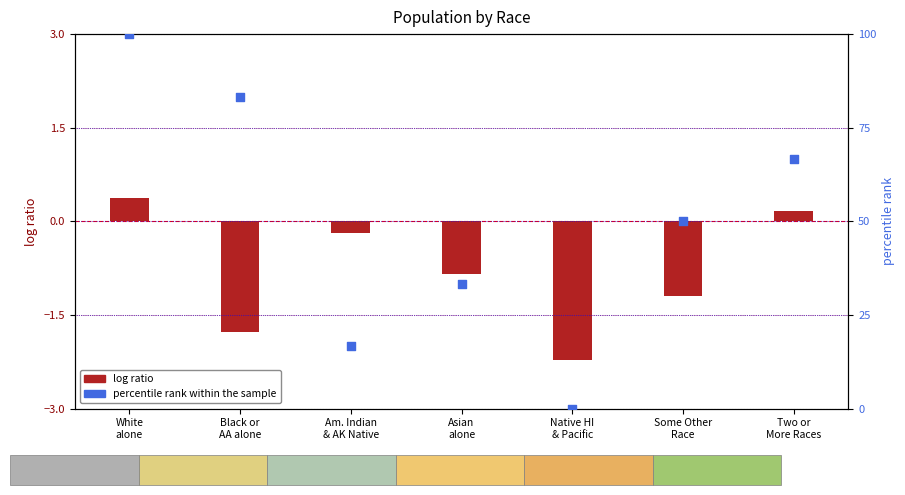

What is the total value across all series at Asian
alone?

32.5